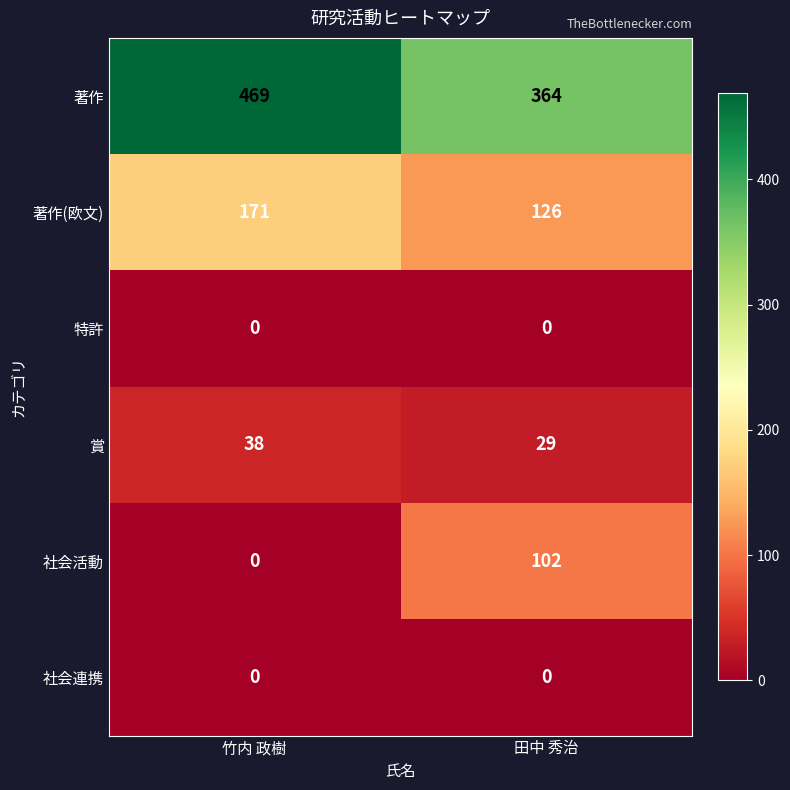

Which series has the largest total across all categories?

著作